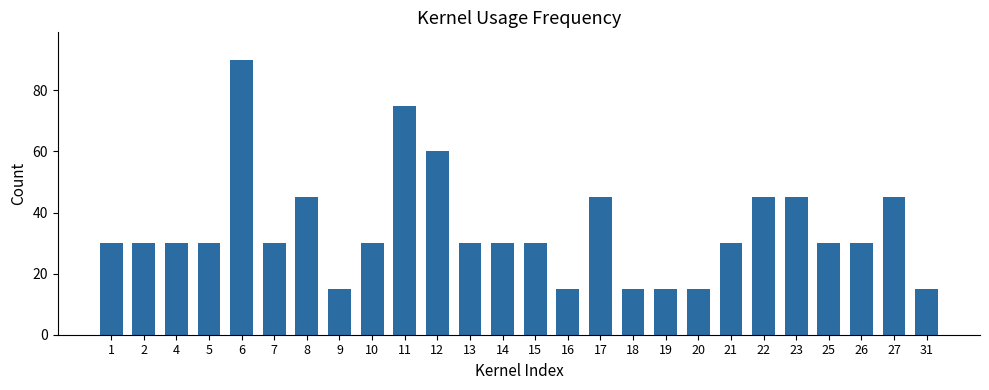

Approximately how many times larger is the value at 16 compared to 19?

1.0